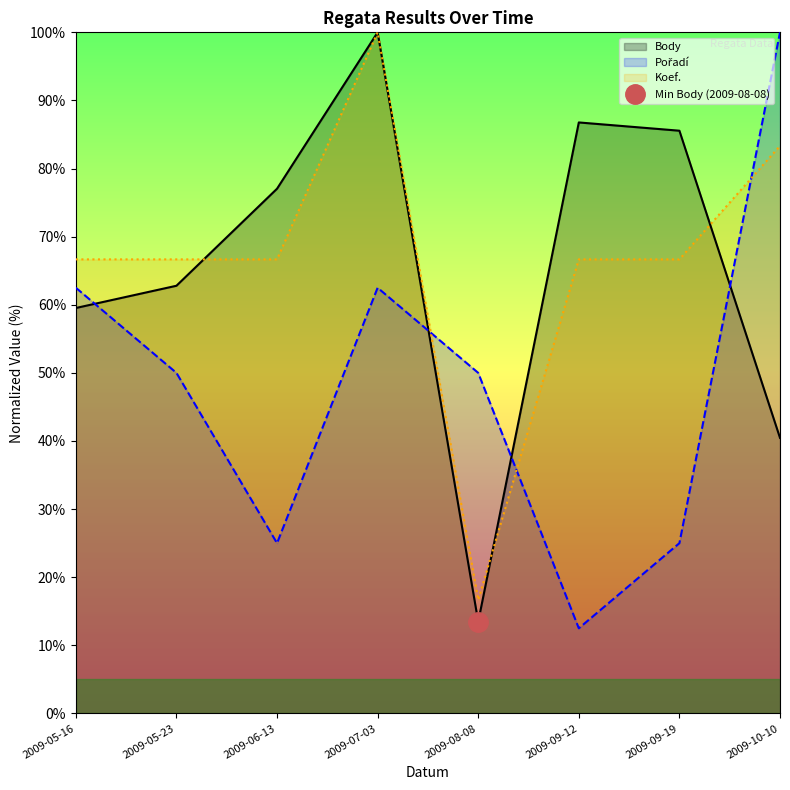

How many data points in Koef. are less than 66?

1